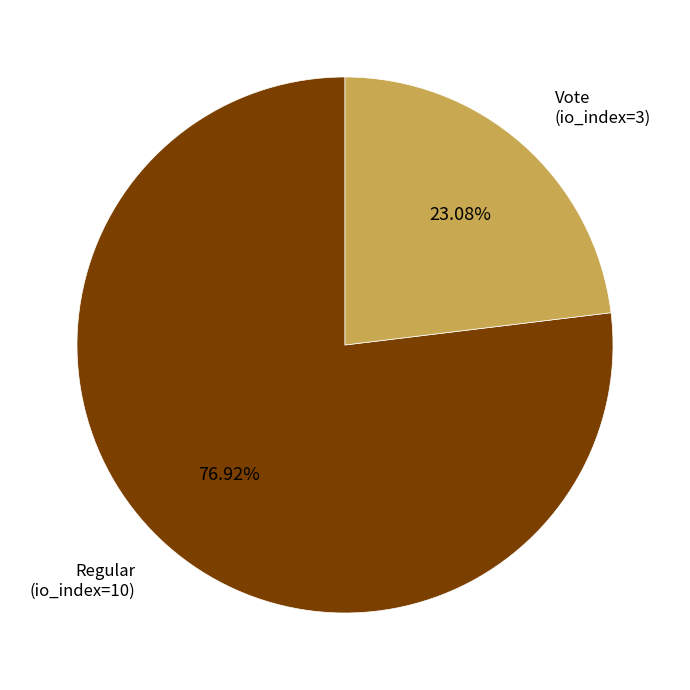

Which slice is the smallest?

Vote (io_index=3)